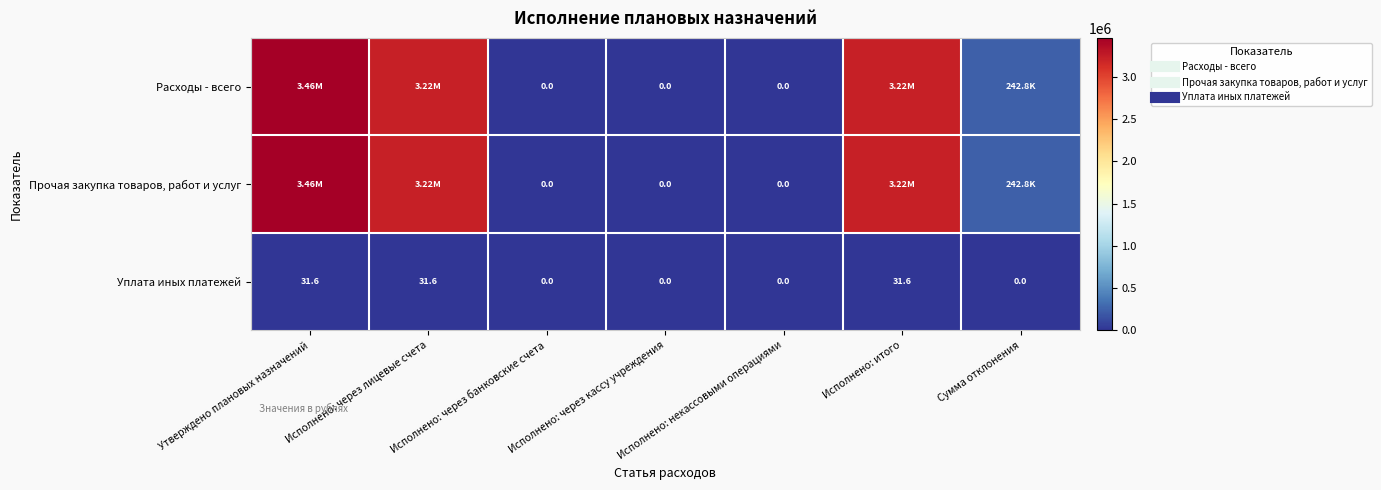

What is the average value of the Расходы - всего series?

1448789.0